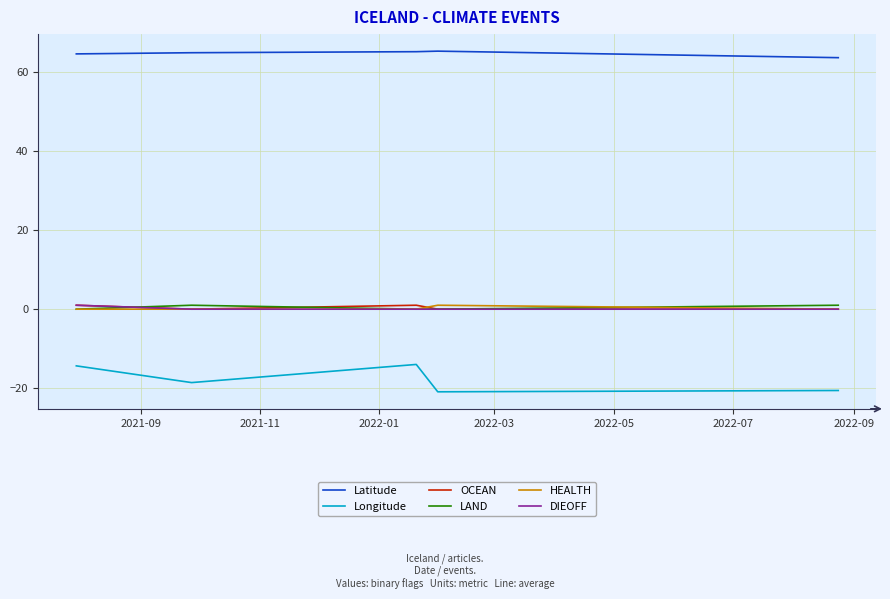

What is the difference between the maximum and second lowest values in the LAND series?

1.0